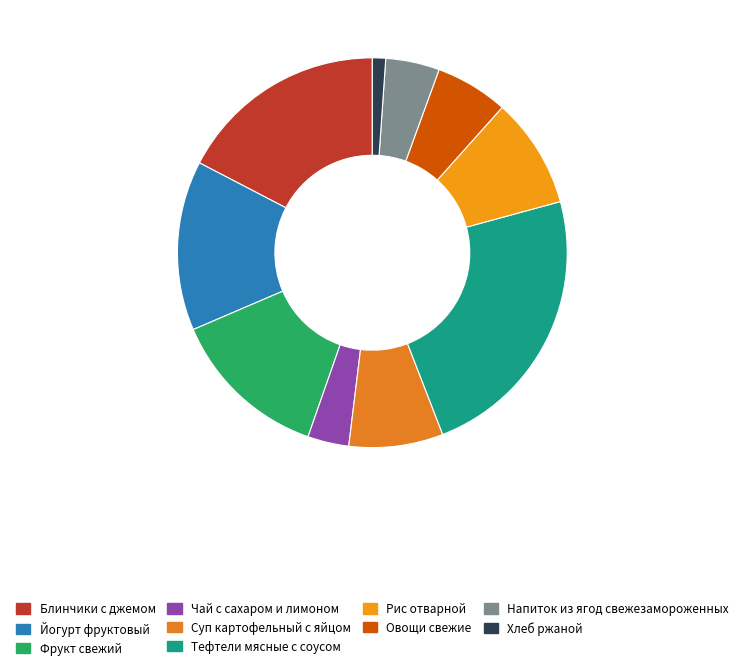

How many segments does this pie chart have?

10